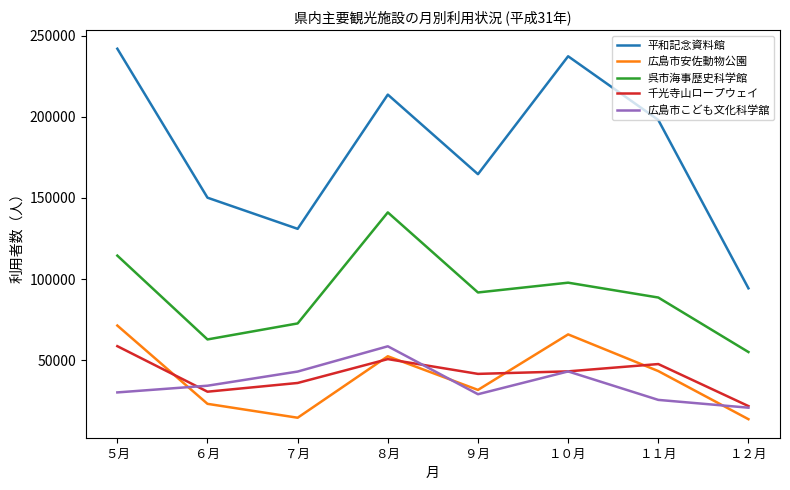

Where is the first local maximum for 呉市海事歴史科学館?

８月